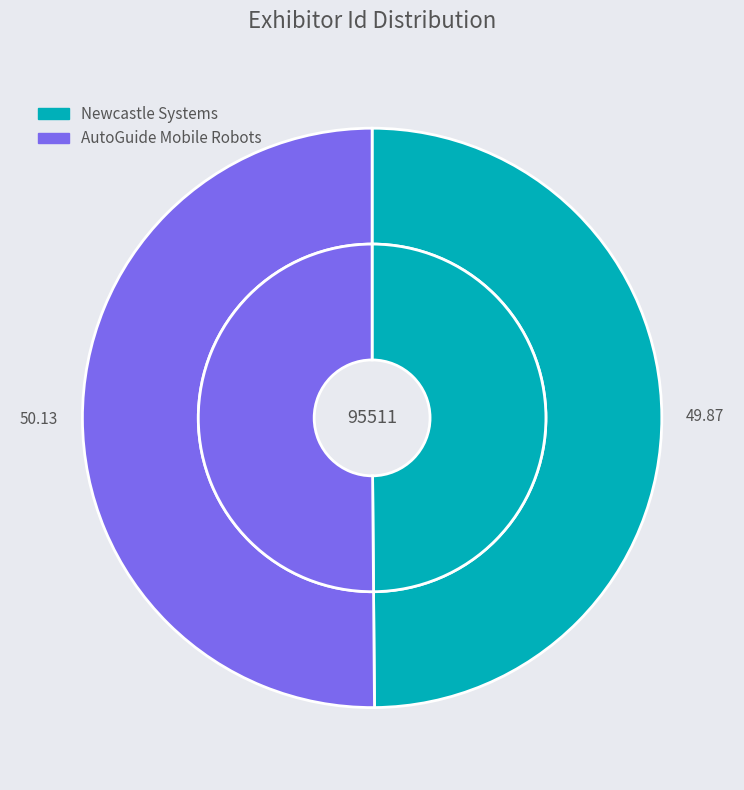

Which category accounts for the majority?

AutoGuide Mobile Robots